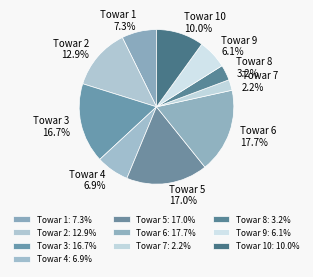

To the nearest percent, what portion does Towar 6 represent?

18%